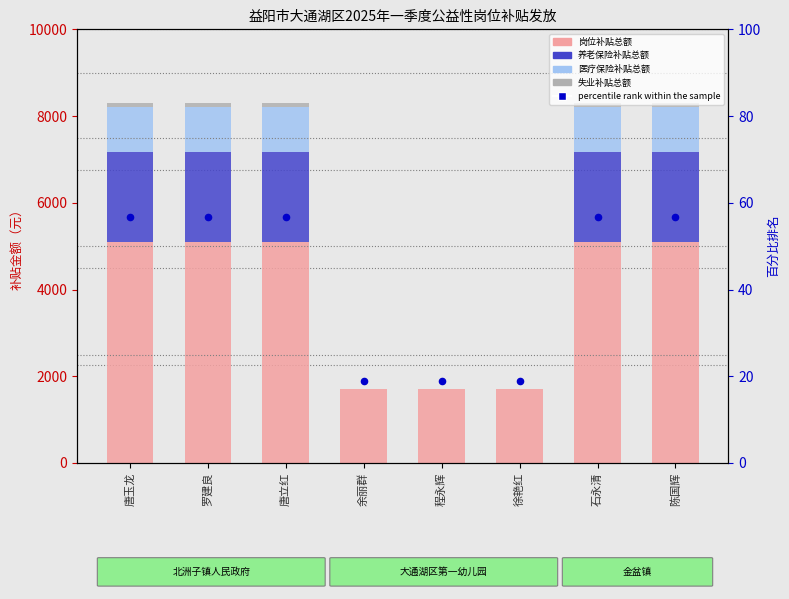

What is the total value across all series at 唐立红?

8366.0